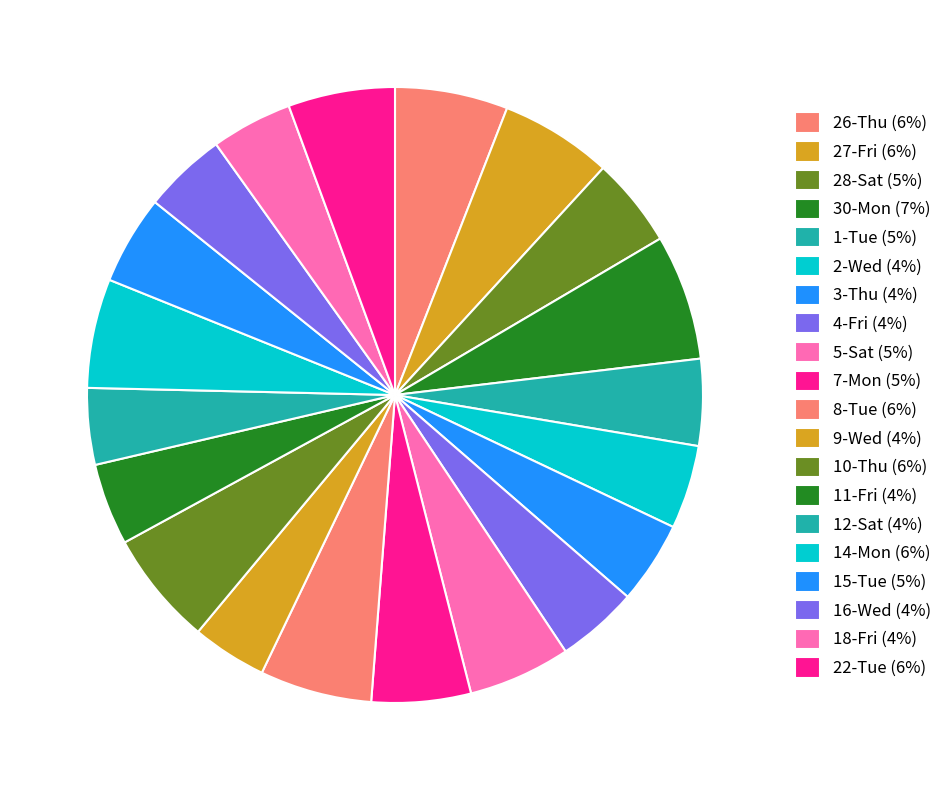

Count the number of slices in the pie.

20